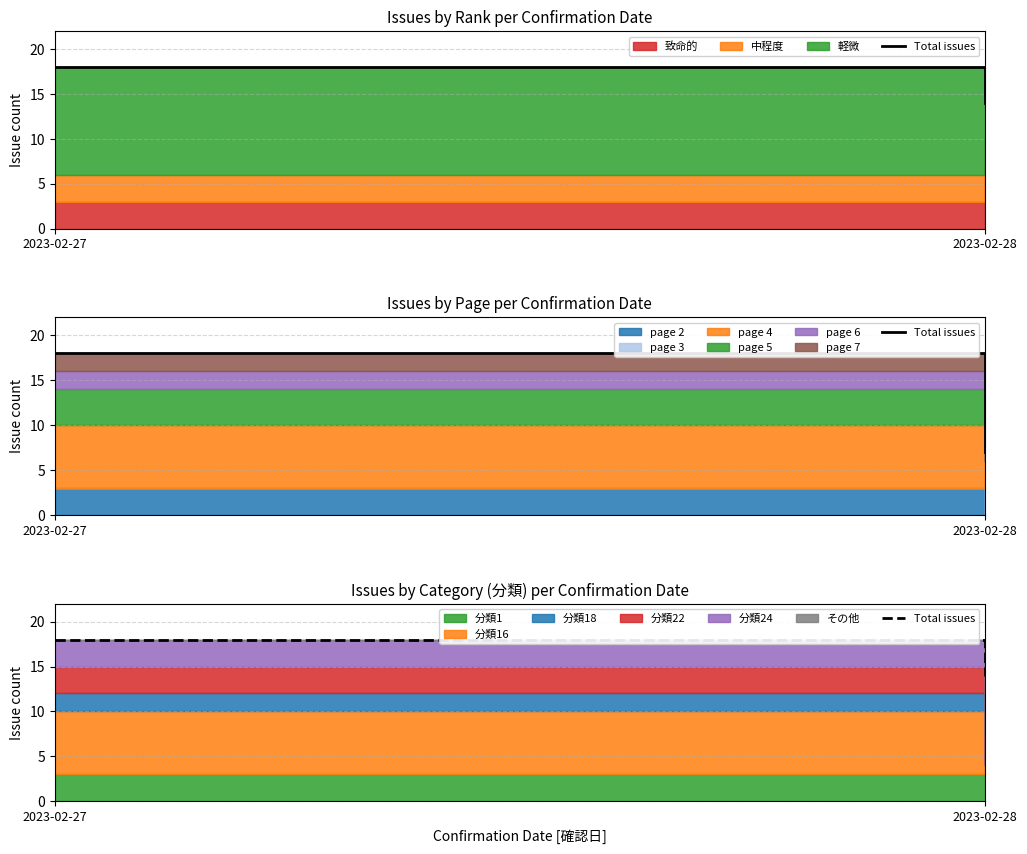

The value at 2023-02-27 is 18. True or false?

True